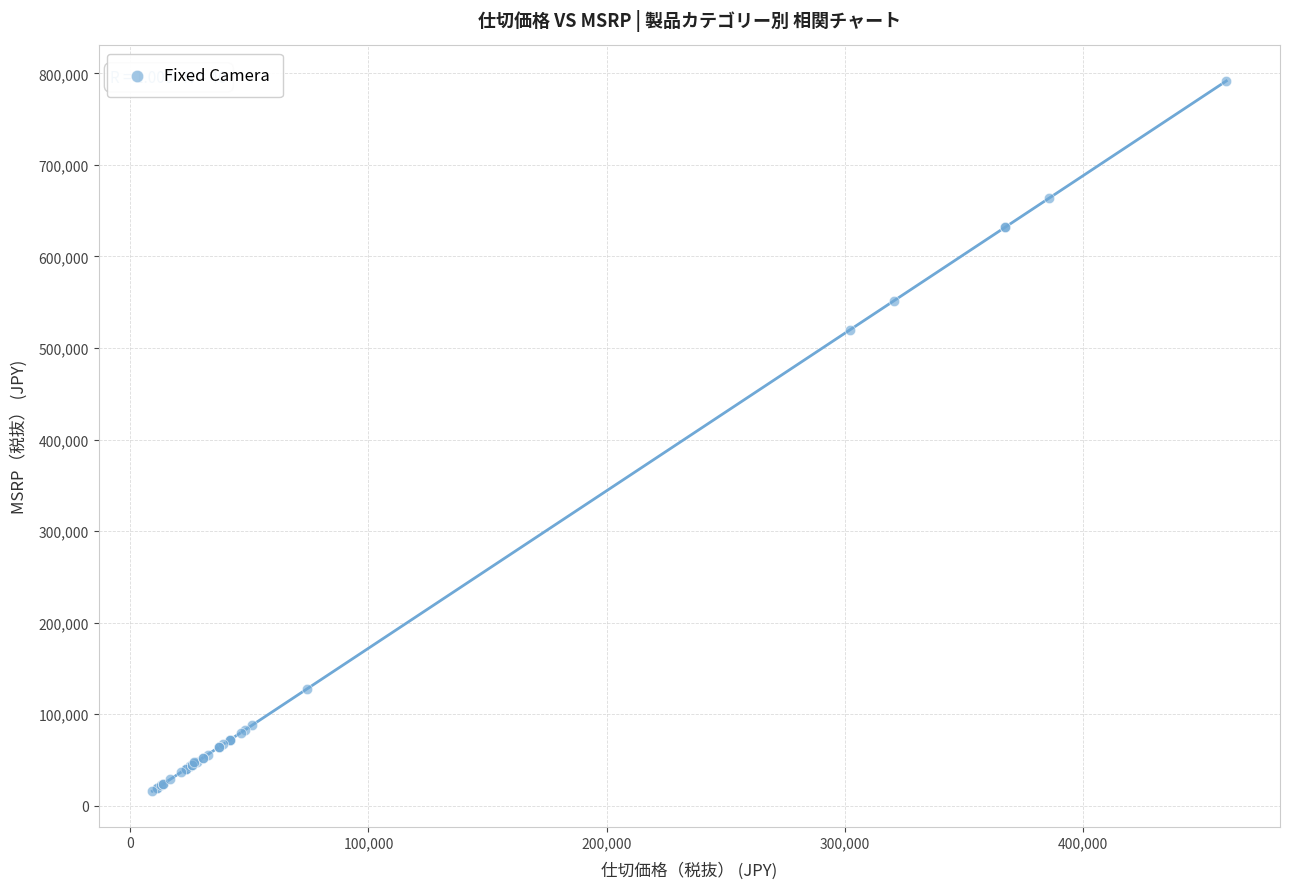

What Y value in the scatter plot is closest to 403750?

519700